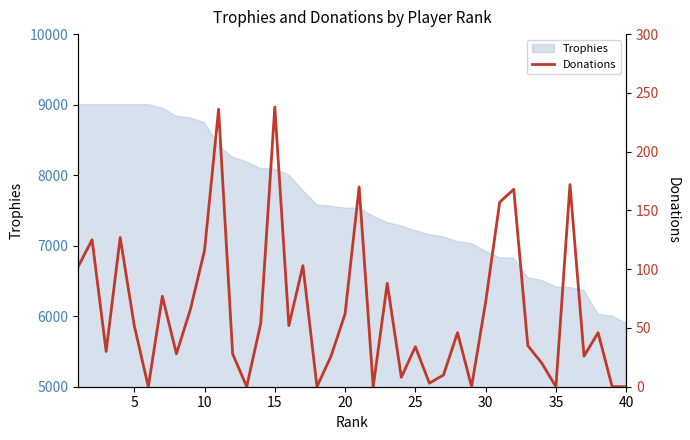

What is the minimum value for Trophies?

5902